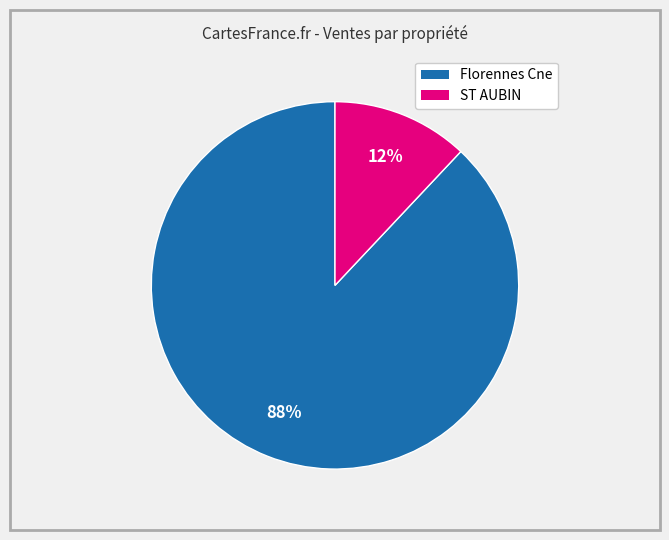

To the nearest percent, what is the combined percentage of ST AUBIN and Florennes Cne?

100%